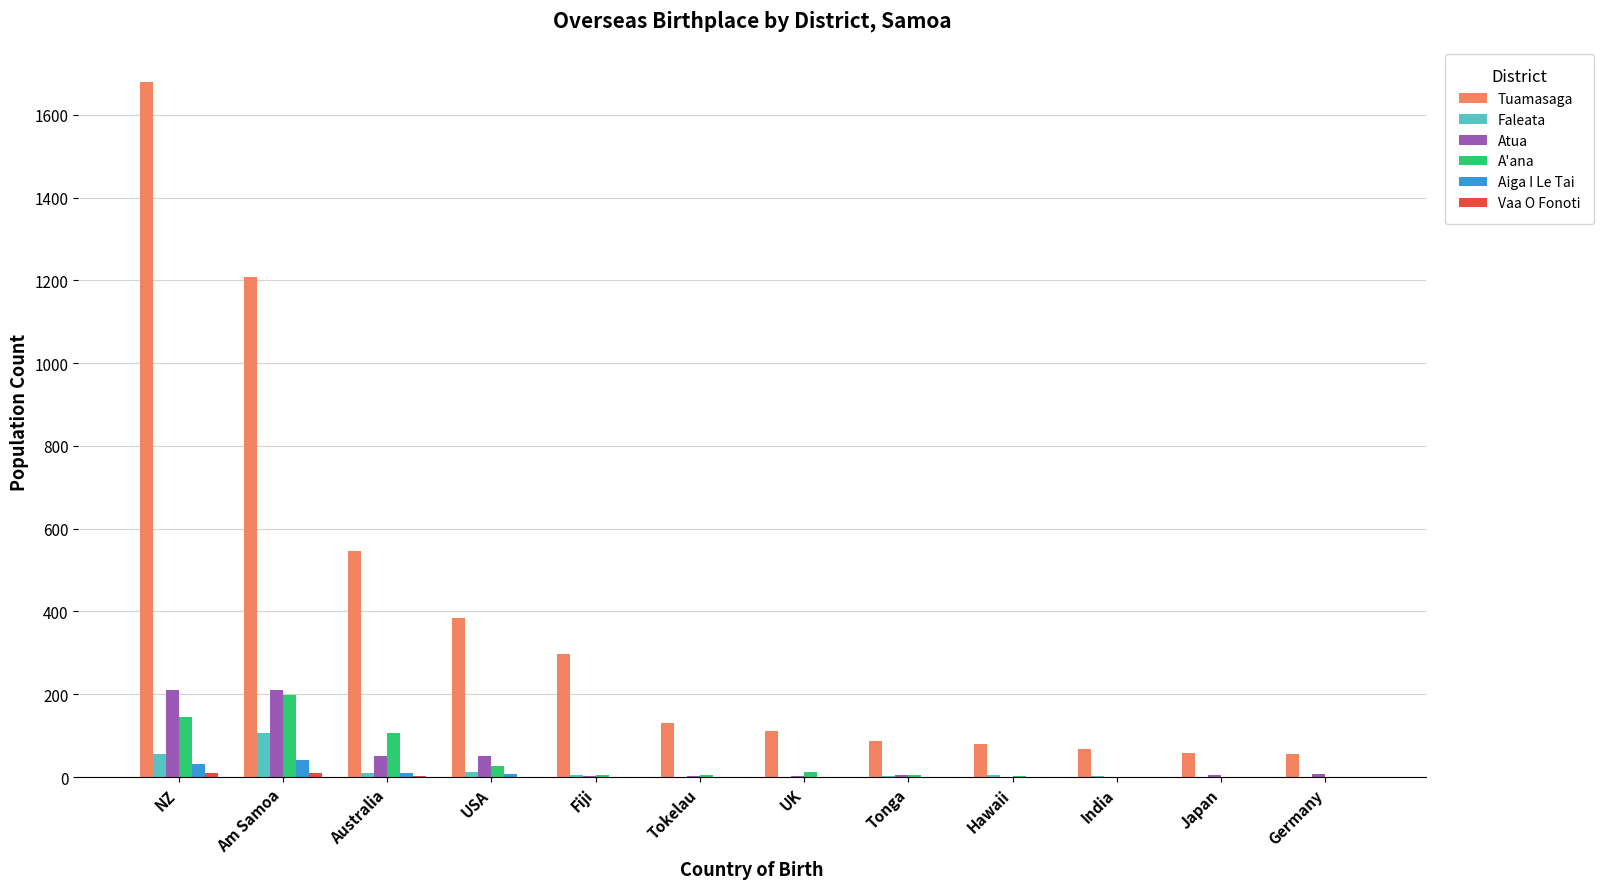

Which series has the widest spread of values?

Tuamasaga